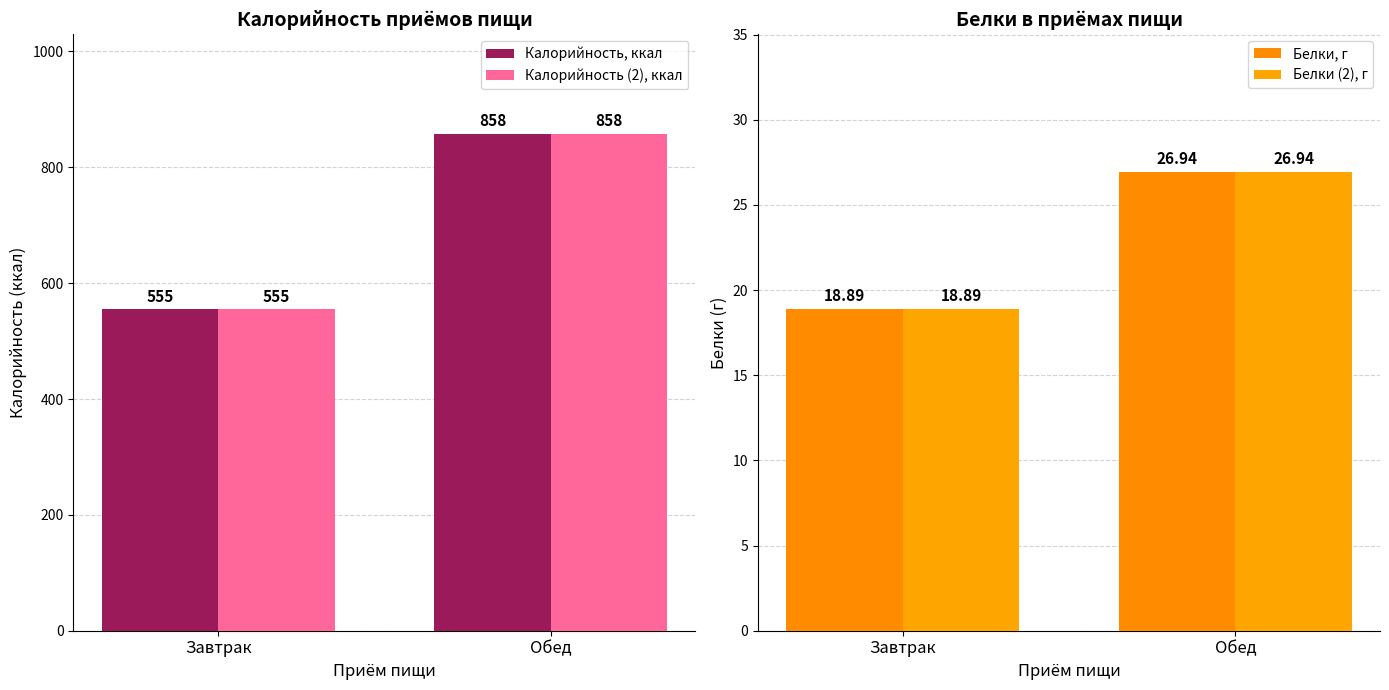

Read the Калорийность (2), ккал value at Обед.

858